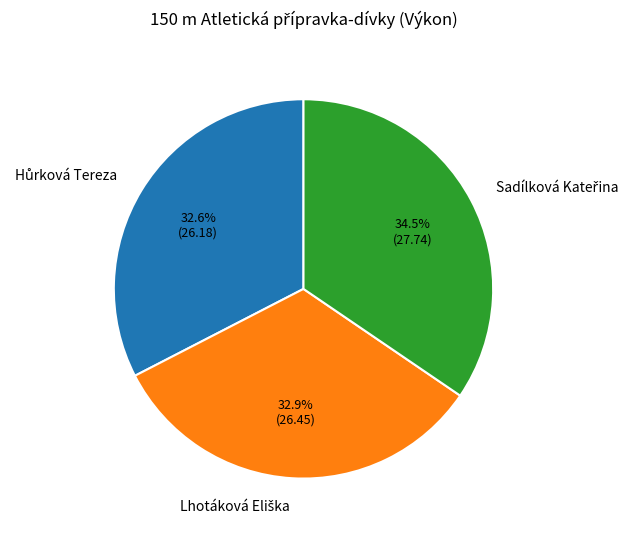

Is there a majority slice in this chart?

No